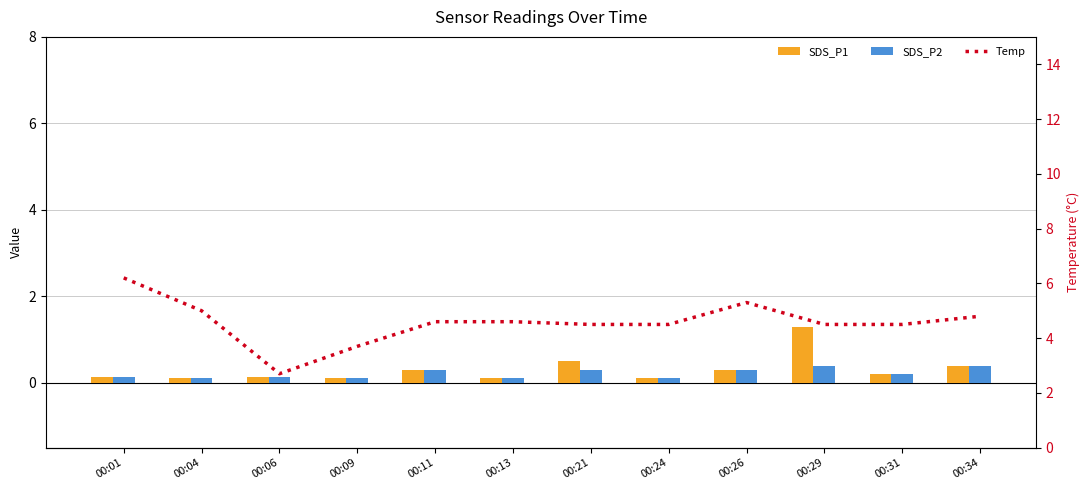

Reading right to left, extract all data points from this chart.

SDS_P1: 00:34=0.4	00:31=0.2	00:29=1.3	00:26=0.3	00:24=0.1	00:21=0.5	00:13=0.1	00:11=0.3	00:09=0.1	00:06=0.1	00:04=0.1	00:01=0.1
SDS_P2: 00:34=0.4	00:31=0.2	00:29=0.4	00:26=0.3	00:24=0.1	00:21=0.3	00:13=0.1	00:11=0.3	00:09=0.1	00:06=0.1	00:04=0.1	00:01=0.1
Temp: 00:34=4.8	00:31=4.5	00:29=4.5	00:26=5.3	00:24=4.5	00:21=4.5	00:13=4.6	00:11=4.6	00:09=3.7	00:06=2.7	00:04=5.0	00:01=6.2